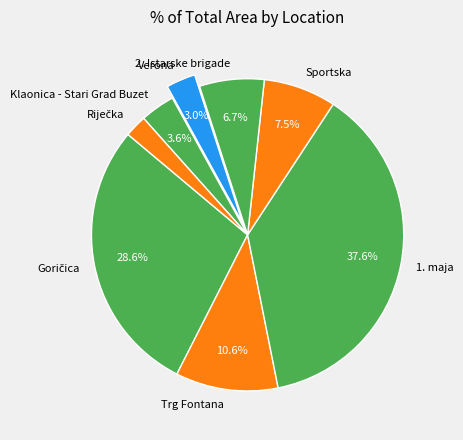

To the nearest percent, what percentage of the pie is Verona?

3%